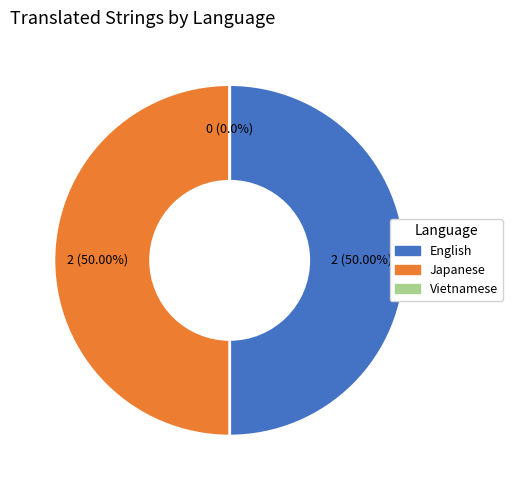

To the nearest percent, what portion does English represent?

50%